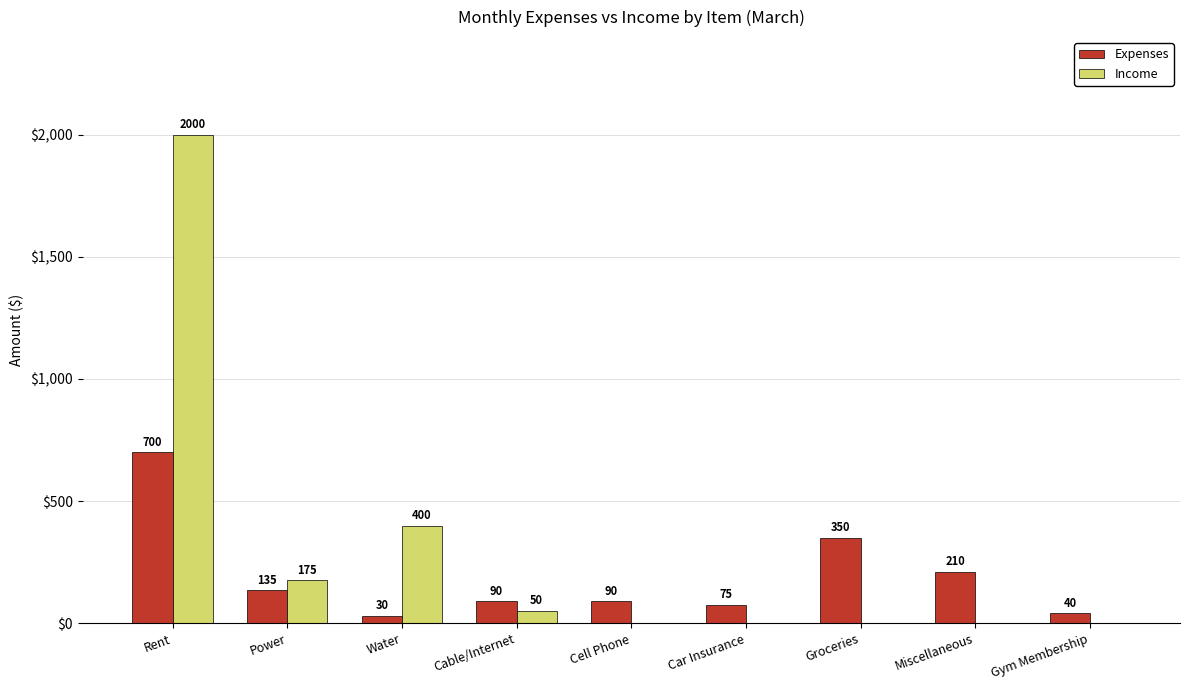

Reading left to right, transcribe all the data shown in this chart.

Expenses: Rent=700	Power=135	Water=30	Cable/Internet=90	Cell Phone=90	Car Insurance=75	Groceries=350	Miscellaneous=210	Gym Membership=40
Income: Rent=2000	Power=175	Water=400	Cable/Internet=50	Cell Phone=0	Car Insurance=0	Groceries=0	Miscellaneous=0	Gym Membership=0